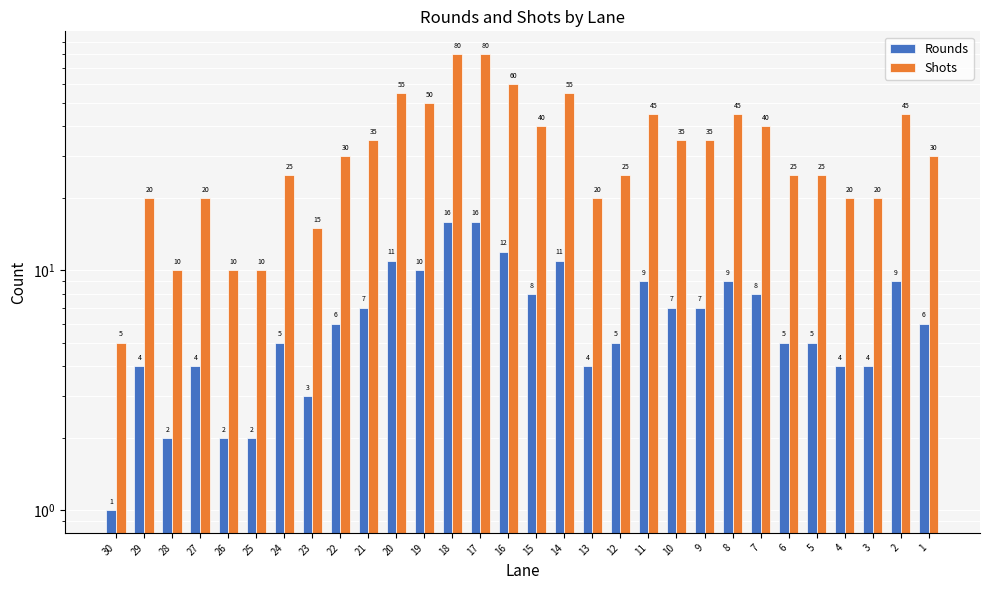

At which category does the chart reach its minimum across all series?

30